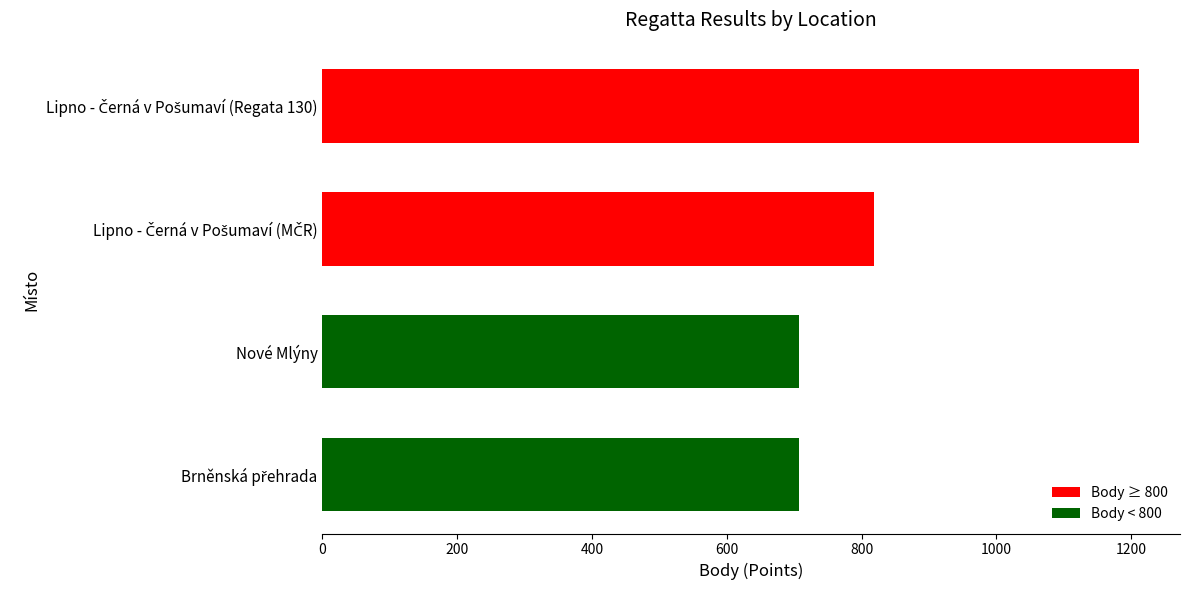

What is the sum of all values?

3444